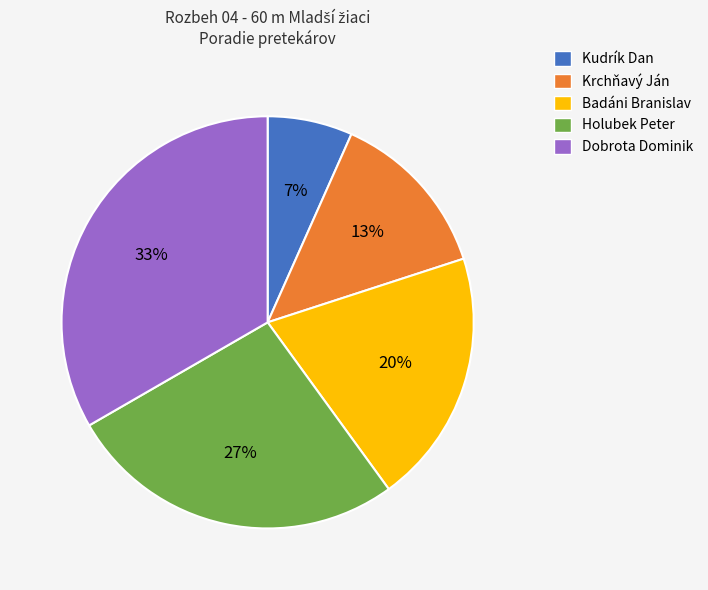

Rank the categories by value from highest to lowest.

Dobrota Dominik, Holubek Peter, Badáni Branislav, Krchňavý Ján, Kudrík Dan